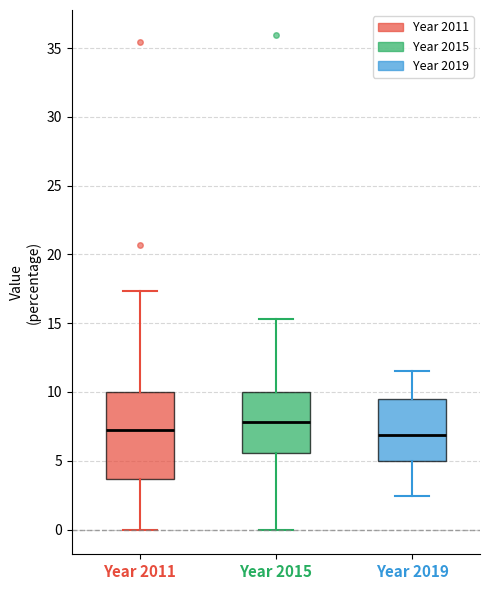

Where is the lower edge of the box for Year 2015 on the y-axis? The values are not printed on the chart, so give them approximately, as read against the axis.

5.5